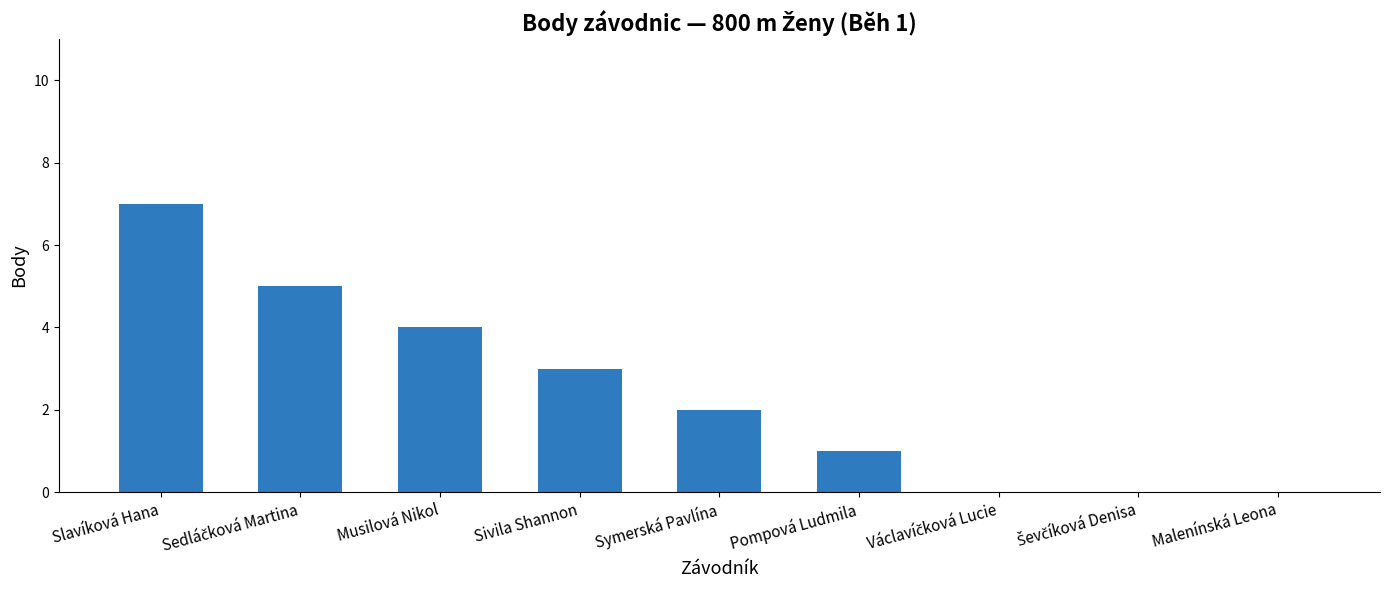

What is the greatest value displayed?

7